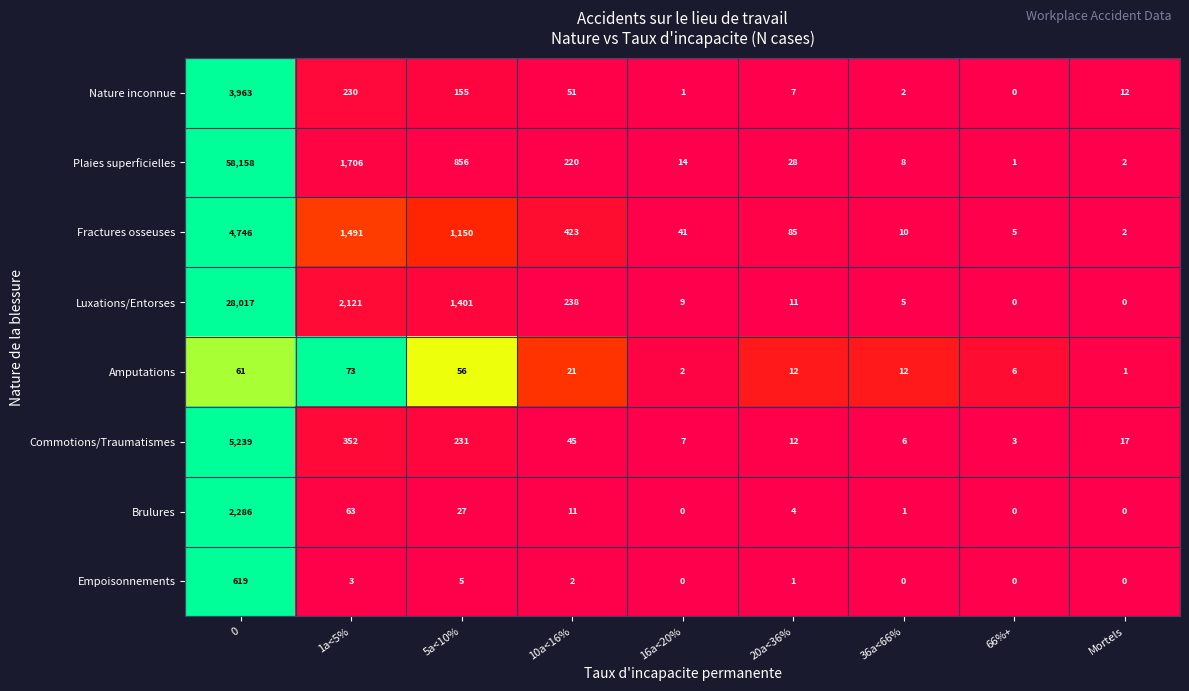

What is the average value of the Plaies superficielles series?

6777